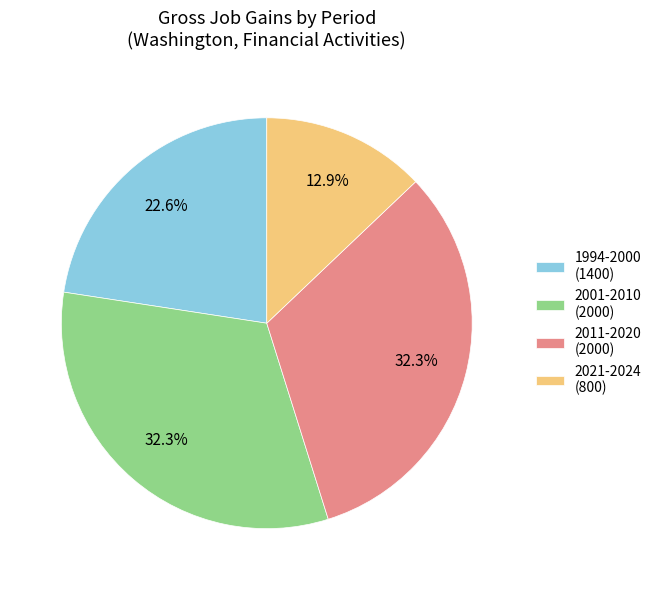

Is there a majority slice in this chart?

No